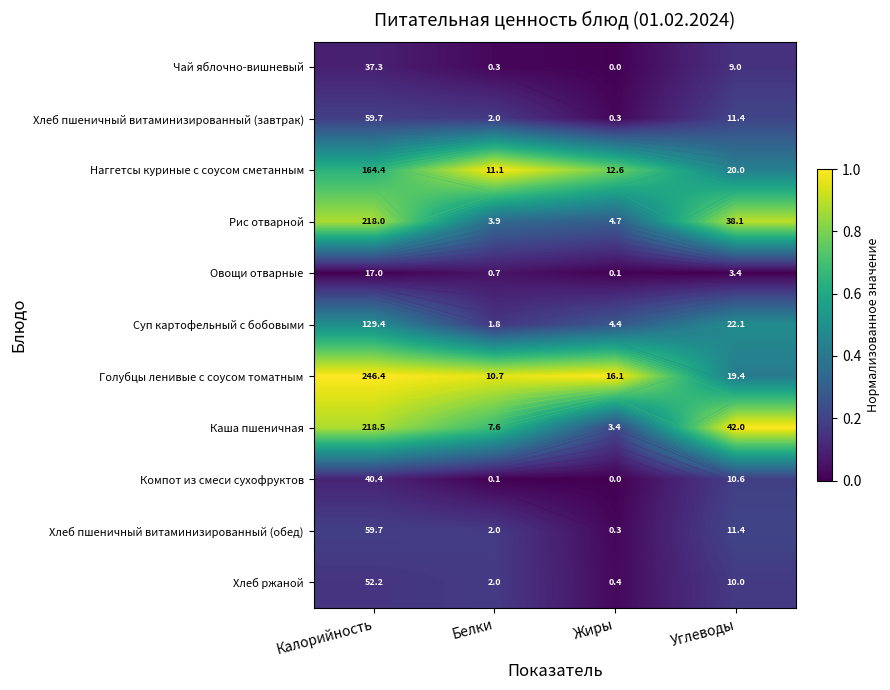

Which series has the largest total across all categories?

Голубцы ленивые с соусом томатным